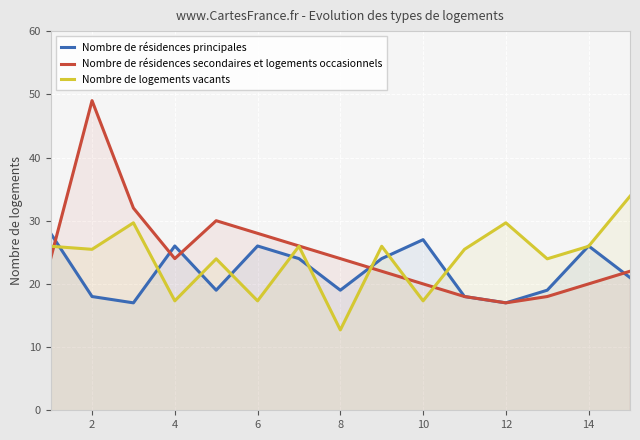

How many series are shown in this chart?

3